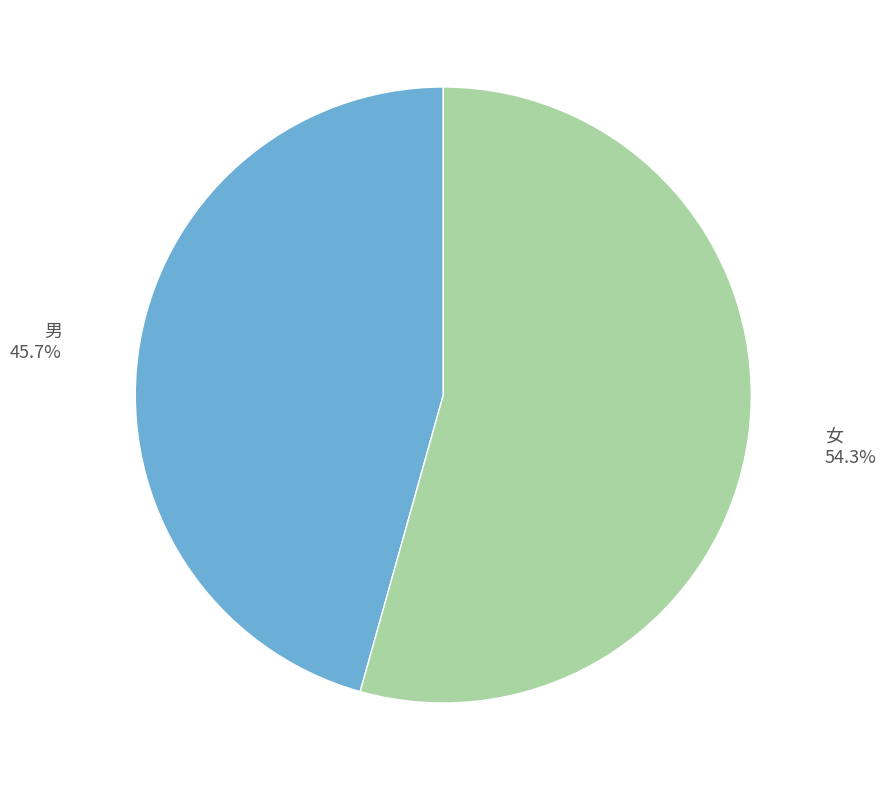

Is 男 the majority of the pie?

No